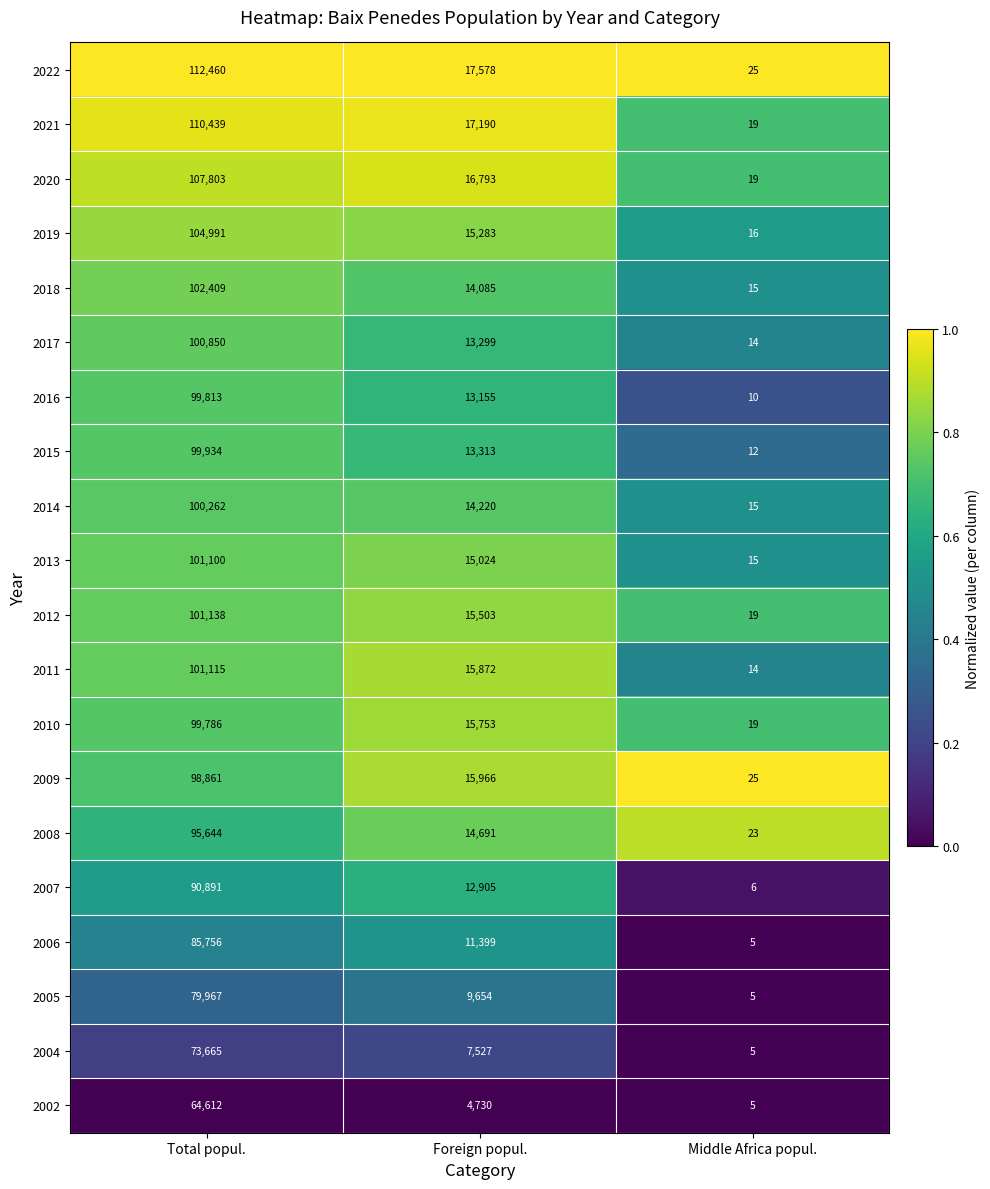

What is the sum of the 2017 values at Middle Africa popul. and Foreign popul.?

13313